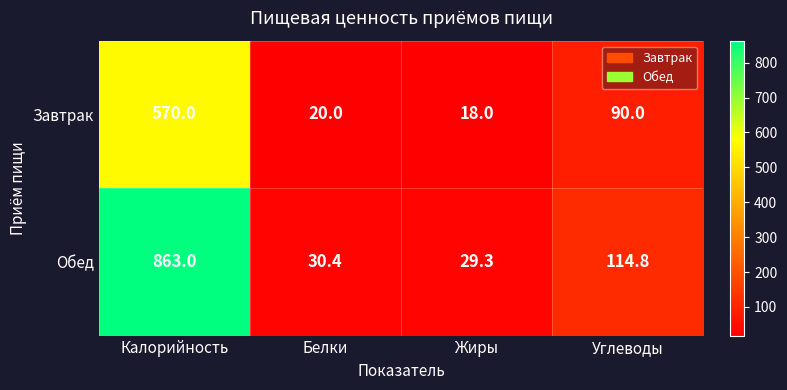

At how many categories does at least one series exceed 704?

1